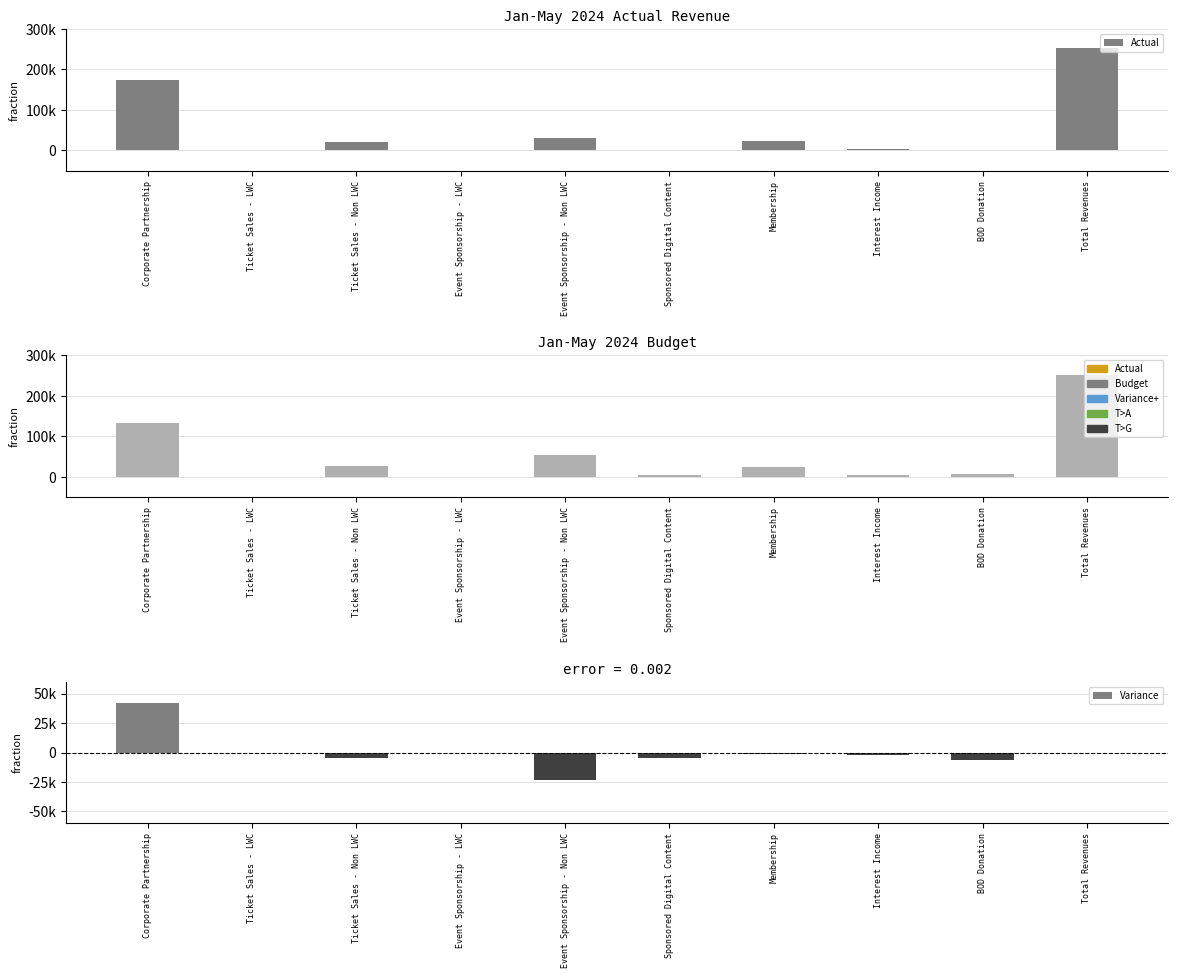

What is the maximum value for Actual?

252012.4